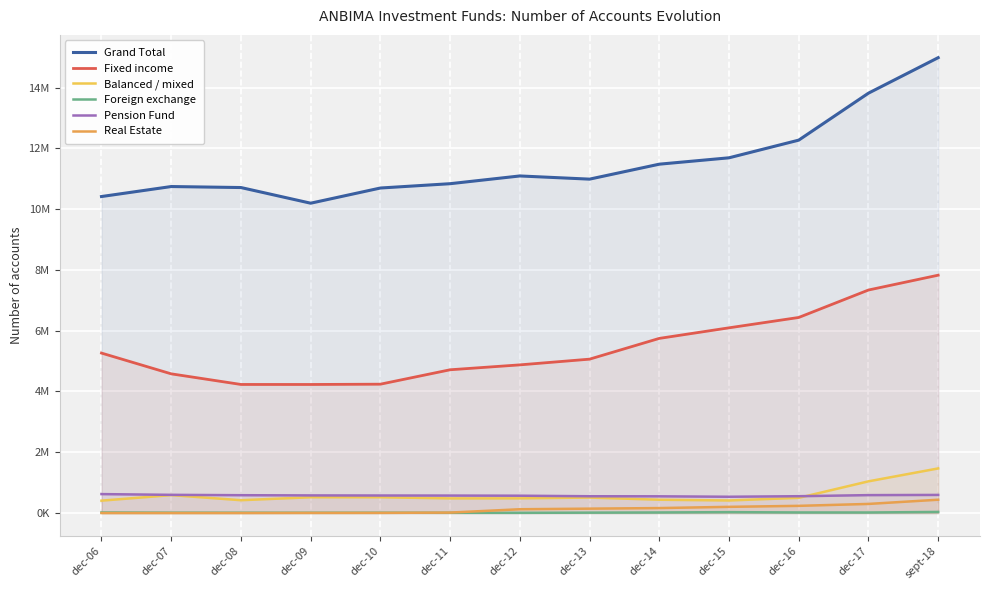

Reading left to right, transcribe all the data shown in this chart.

Grand Total: 10415012	10743765	10710849	10195650	10695102	10837247	11092178	10987354	11479535	11689240	12270635	13816274	14984726
Fixed income: 5263671	4580427	4231017	4230371	4240062	4714348	4875642	5063545	5746771	6094881	6435367	7338537	7826773
Balanced / mixed: 407461	590235	422114	519356	519139	482175	483775	509595	437988	413189	500083	1042894	1468015
Foreign exchange: 18428	11721	10564	9227	10245	8291	7048	12961	18739	29532	19158	17747	36303
Pension Fund: 622922	598775	586896	579851	576849	574714	570435	552546	549913	535871	553867	589479	596075
Real Estate: 89	85	262	3758	4888	14989	124930	144392	163398	203899	236575	299692	438349